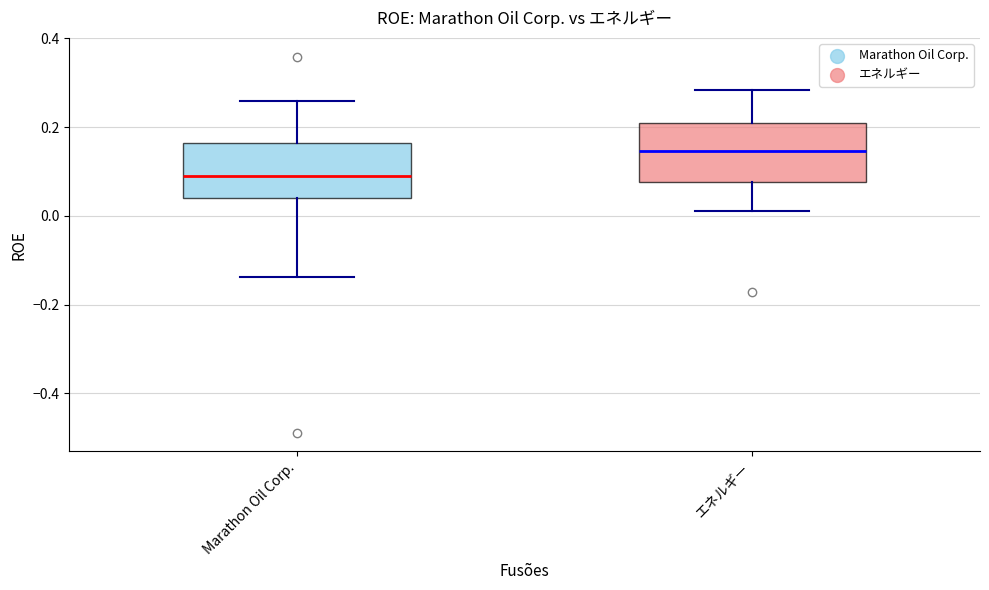

Reading left to right, transcribe this box plot: for each box, give where its median line is, the range the box spans, and where its two whiskers end, as read against the y-axis. The values are not printed on the chart, so give them approximately, as read against the axis.

Marathon Oil Corp.: median 0.10, box 0.04 to 0.16, whiskers -0.14 to 0.26
エネルギー: median 0.14, box 0.08 to 0.20, whiskers 0.02 to 0.28